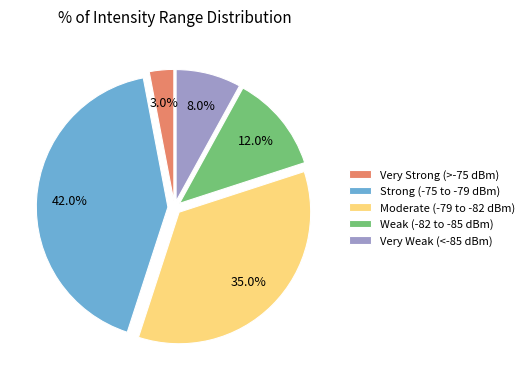

Which slice is the smallest?

Very Strong (>-75 dBm)